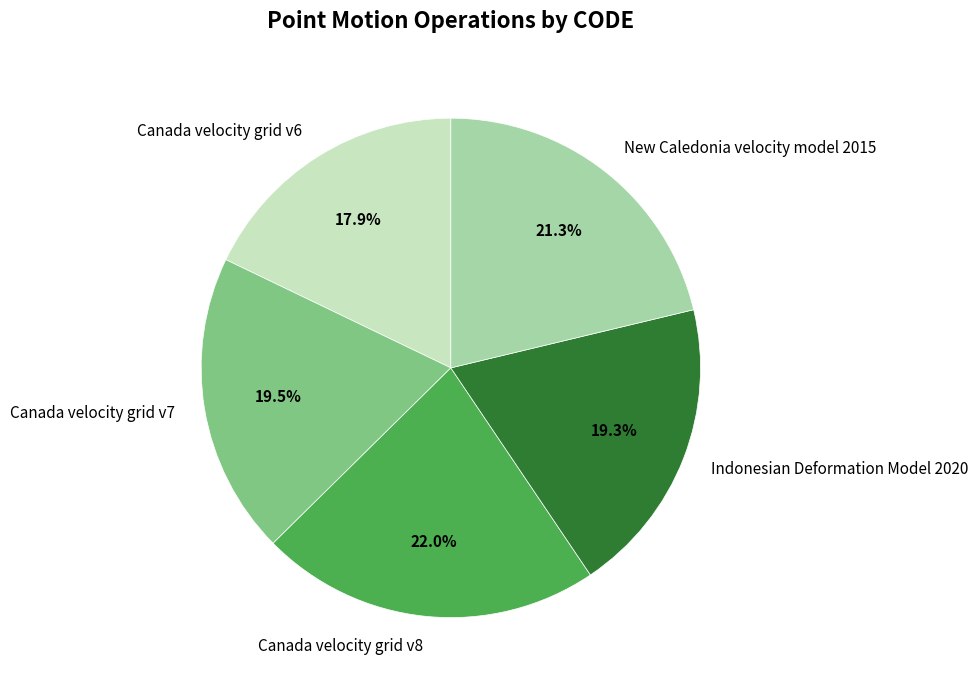

To the nearest percent, what percentage of the pie is Canada velocity grid v8?

22%